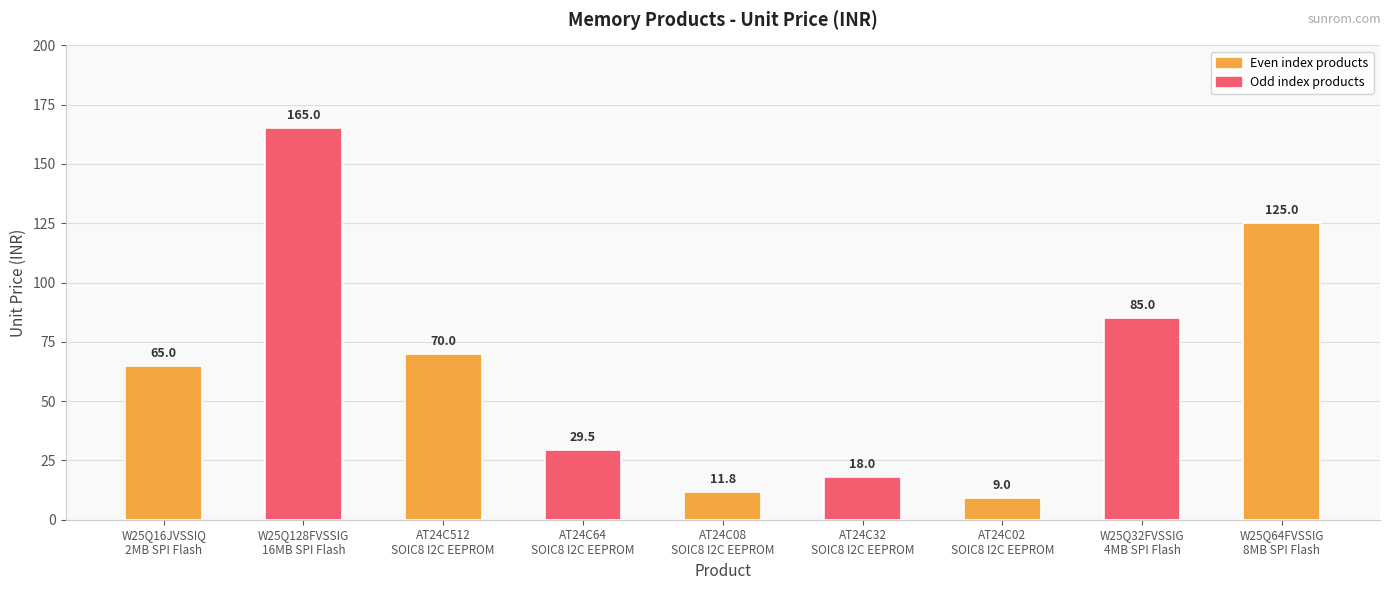

How many categories are shown in the chart?

9